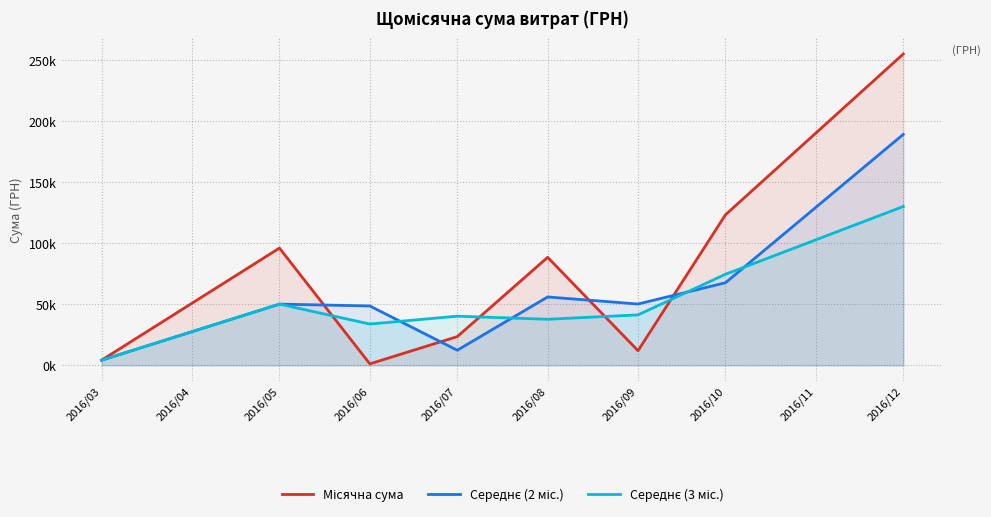

What is the maximum value for Місячна сума?

255149.3